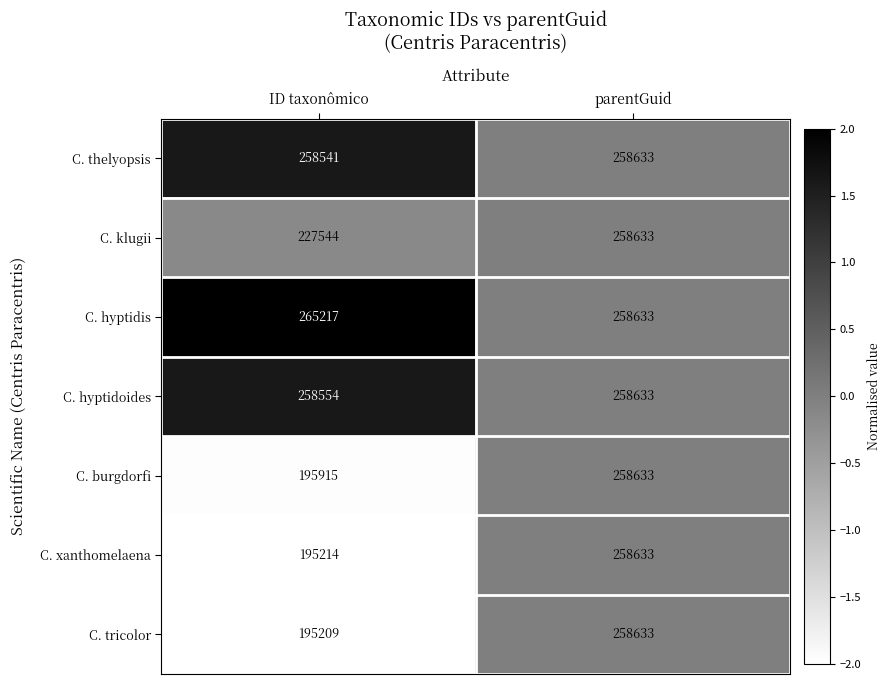

What is the total value across all series at ID taxonômico?

1596194